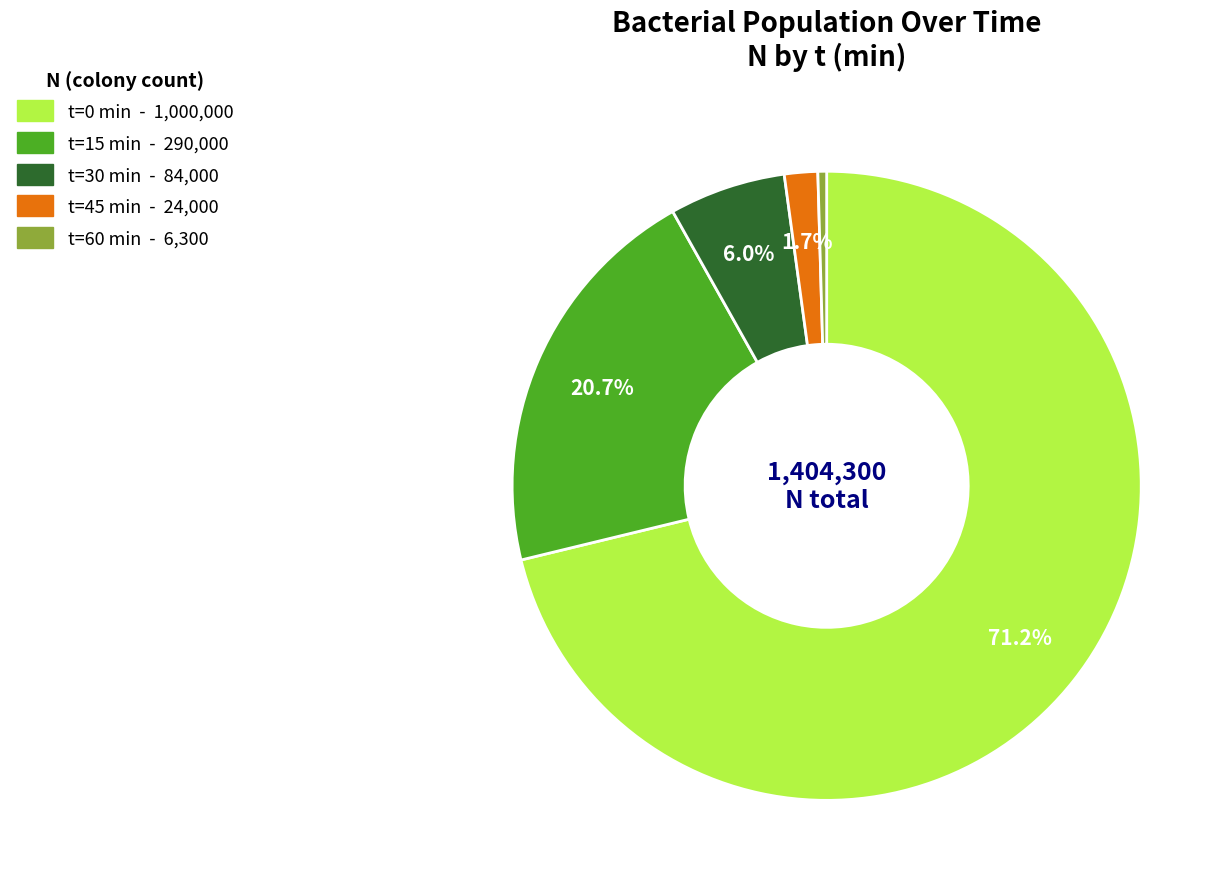

How many segments does this pie chart have?

5